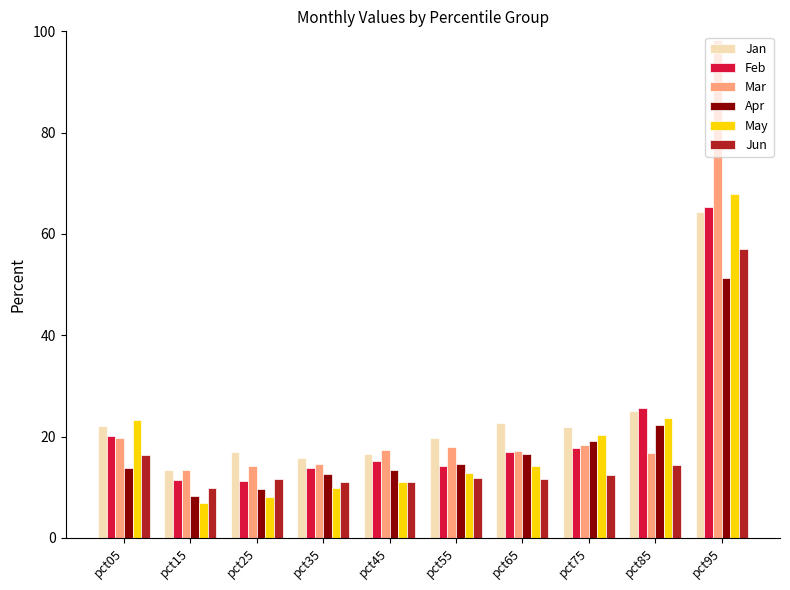

The value of Jun at pct65 is 15.9. True or false?

False